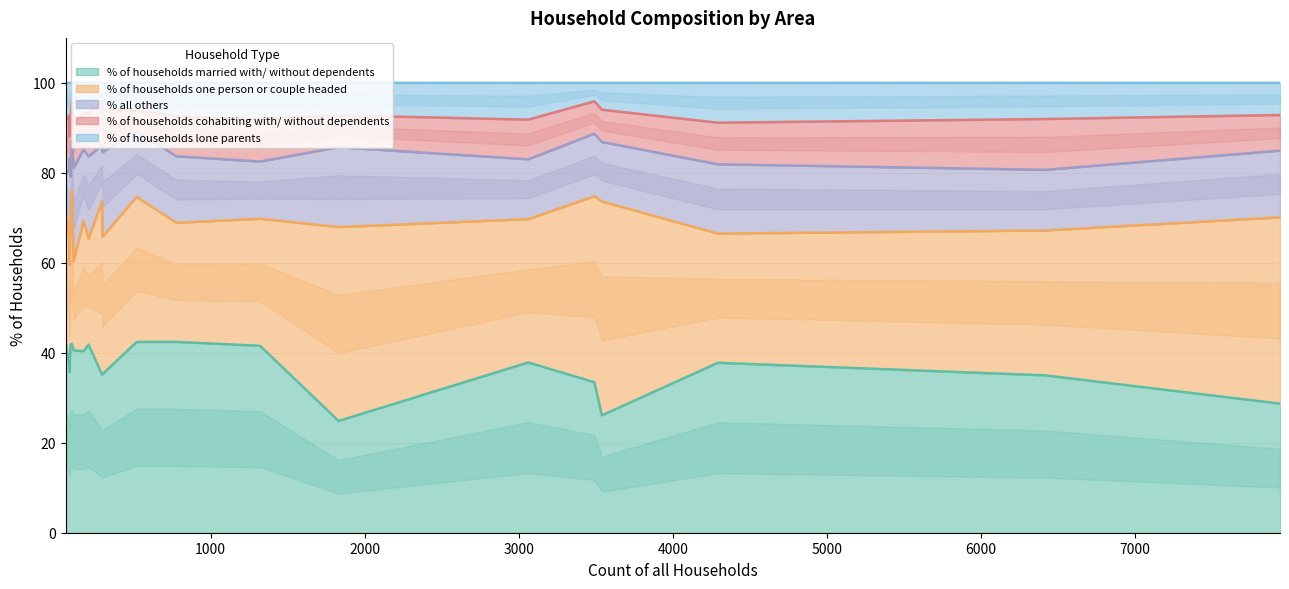

Which series has the largest total across all categories?

% of households married with/ without dependents